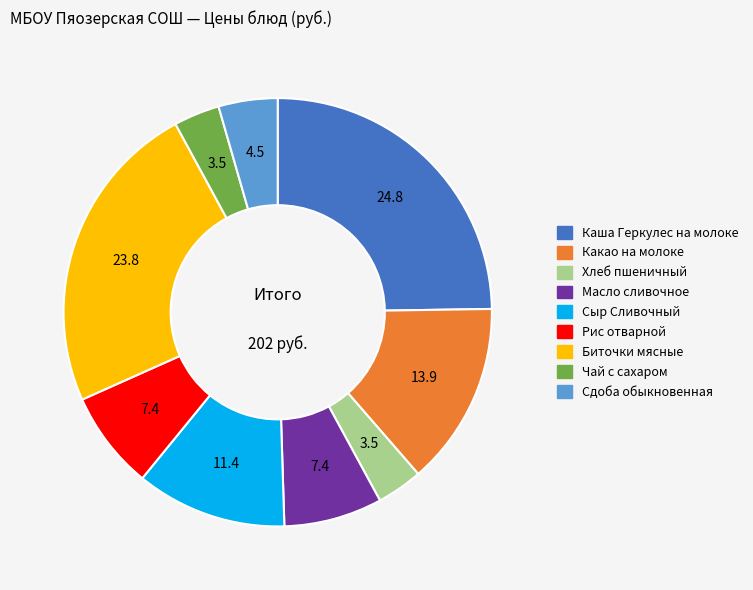

Is it true that Сыр Сливочный is 5% of the pie?

False